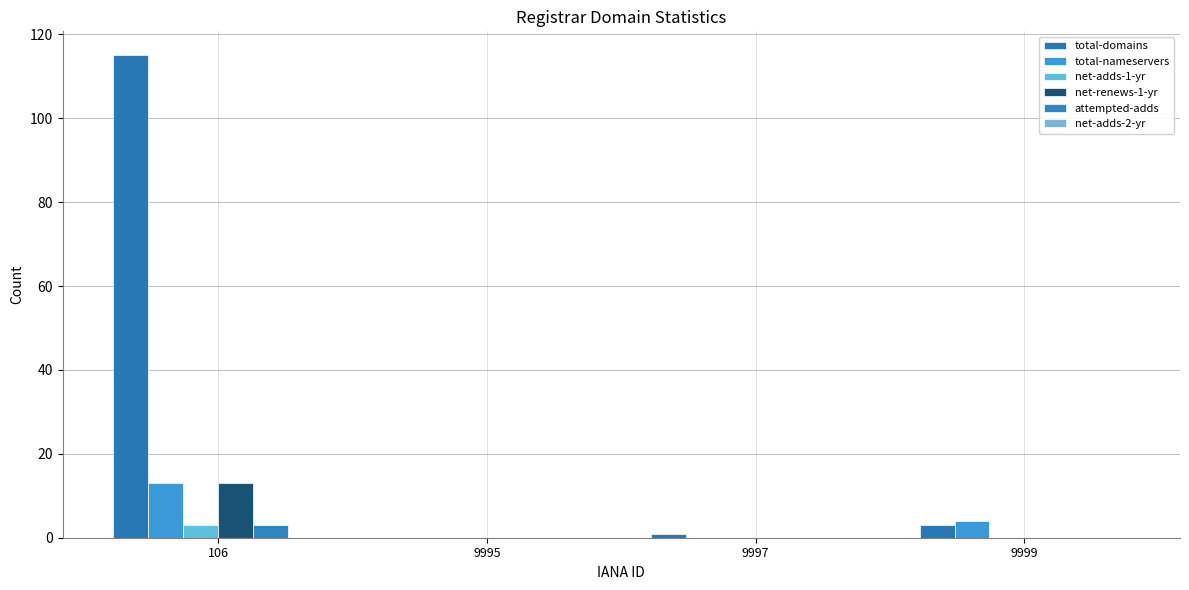

Reading left to right, extract all data points from this chart.

total-domains: 106=115	9995=0	9997=1	9999=3
total-nameservers: 106=13	9995=0	9997=0	9999=4
net-adds-1-yr: 106=3	9995=0	9997=0	9999=0
net-renews-1-yr: 106=13	9995=0	9997=0	9999=0
attempted-adds: 106=3	9995=0	9997=0	9999=0
net-adds-2-yr: 106=0	9995=0	9997=0	9999=0